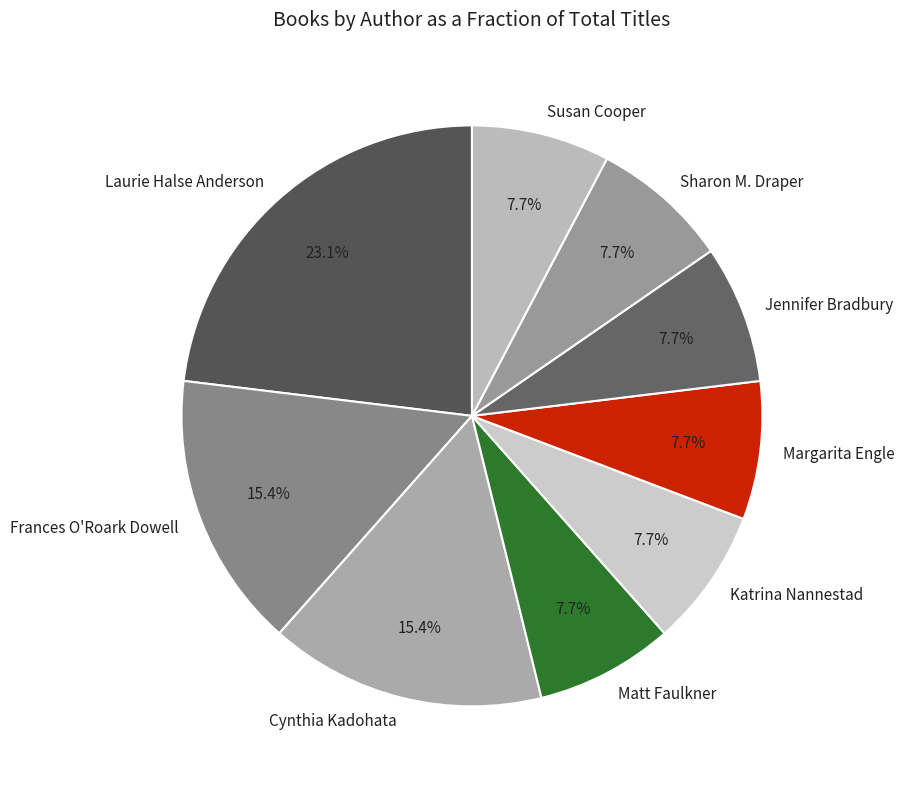

Between Frances O'Roark Dowell and Katrina Nannestad, which is larger?

Frances O'Roark Dowell